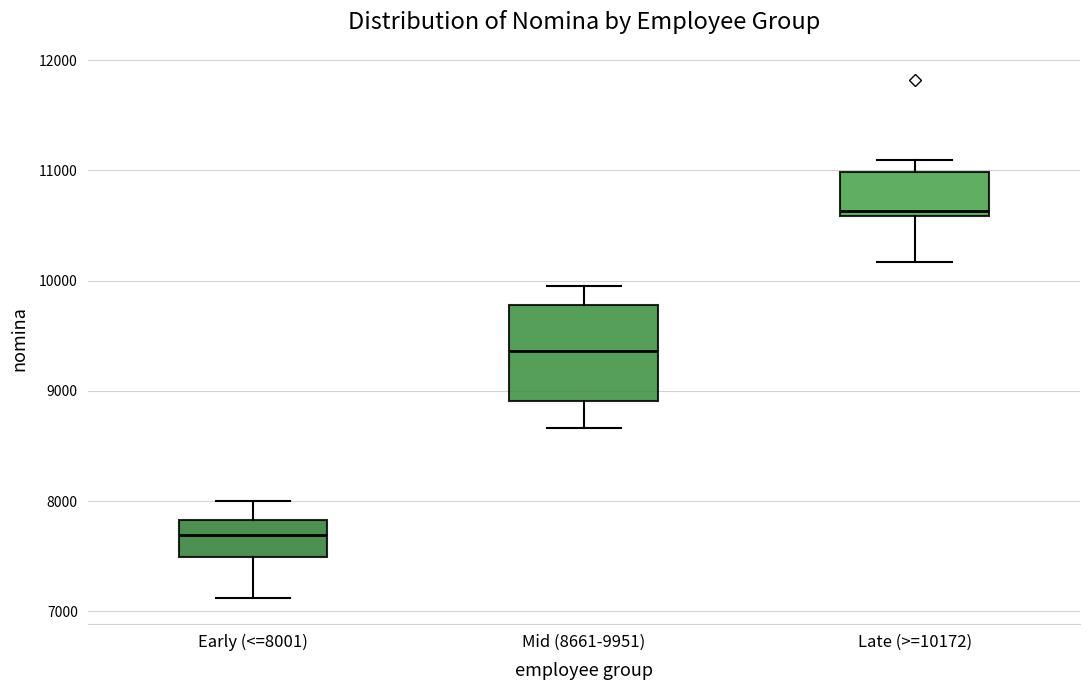

Reading left to right, read every box against the y-axis: the position of its median line, the range the box covers, and the ends of its whiskers. The values are not printed on the chart, so give them approximately, as read against the axis.

Early (<=8001): median 7700, box 7500 to 7800, whiskers 7100 to 8000
Mid (8661-9951): median 9400, box 8900 to 9800, whiskers 8700 to 10000
Late (>=10172): median 10600 (just above the box's lower edge), box 10600 to 11000, whiskers 10200 to 11100